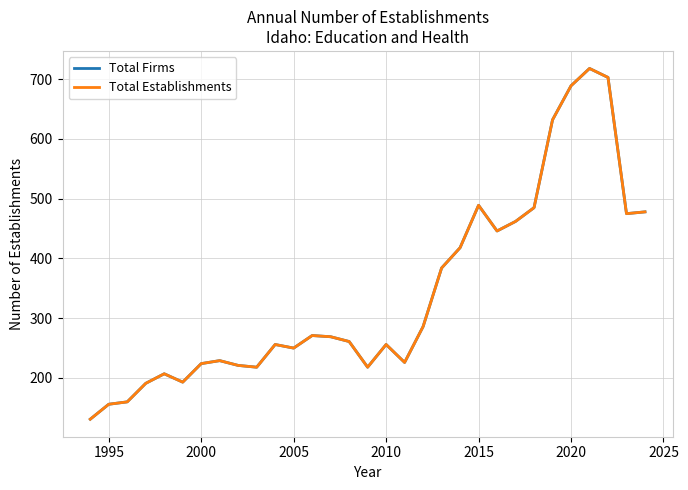

True or false: Total Firms and Total Establishments intersect in this chart.

False